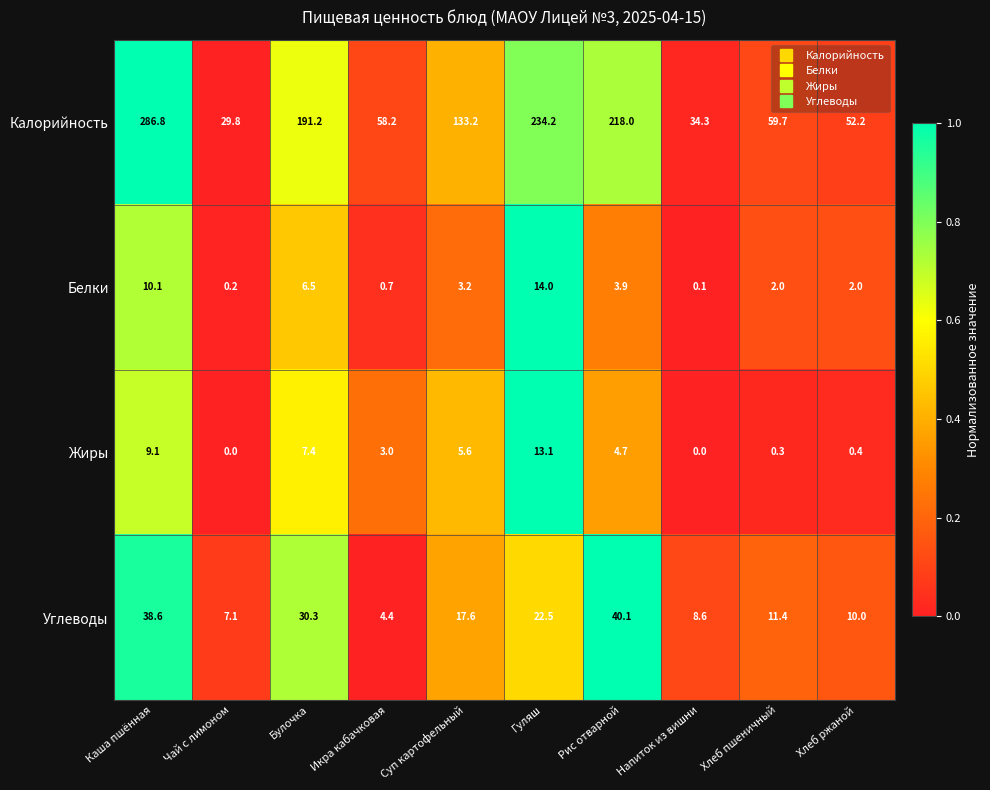

What is the greatest value displayed?

286.8